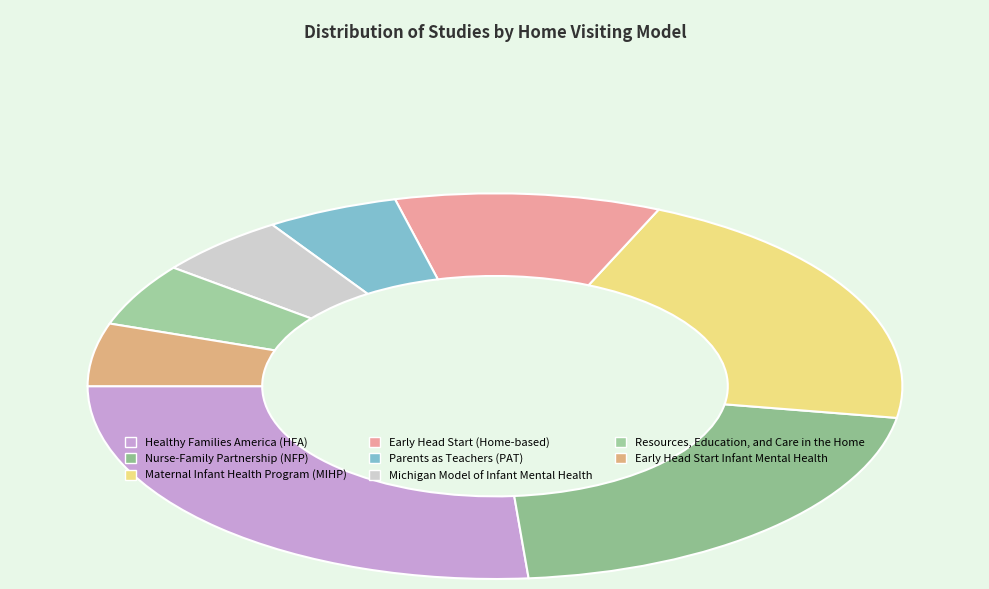

To the nearest percent, what is the average slice percentage?

12%